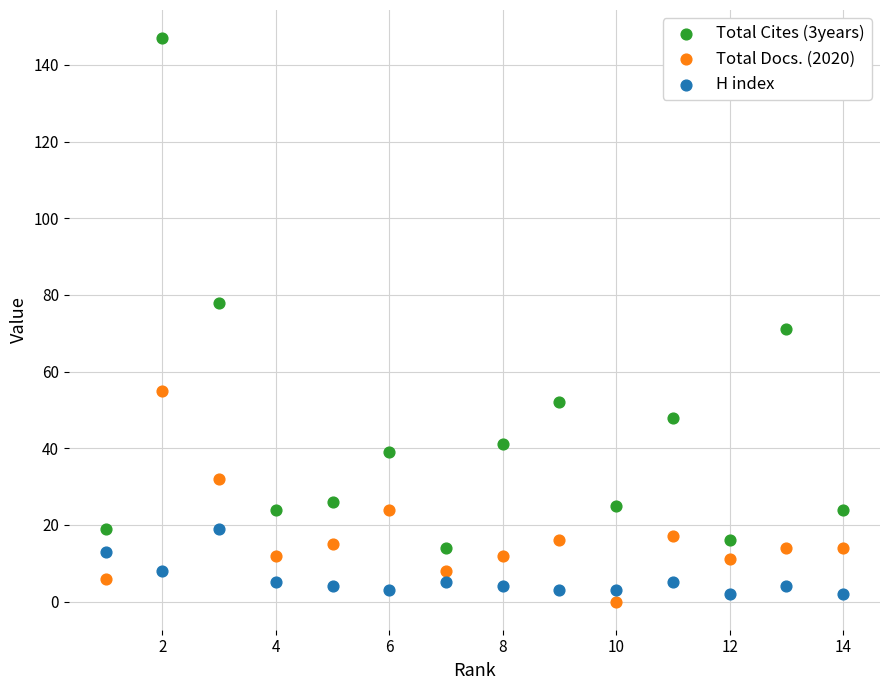

Across all series, what Y value is closest to 73?

71